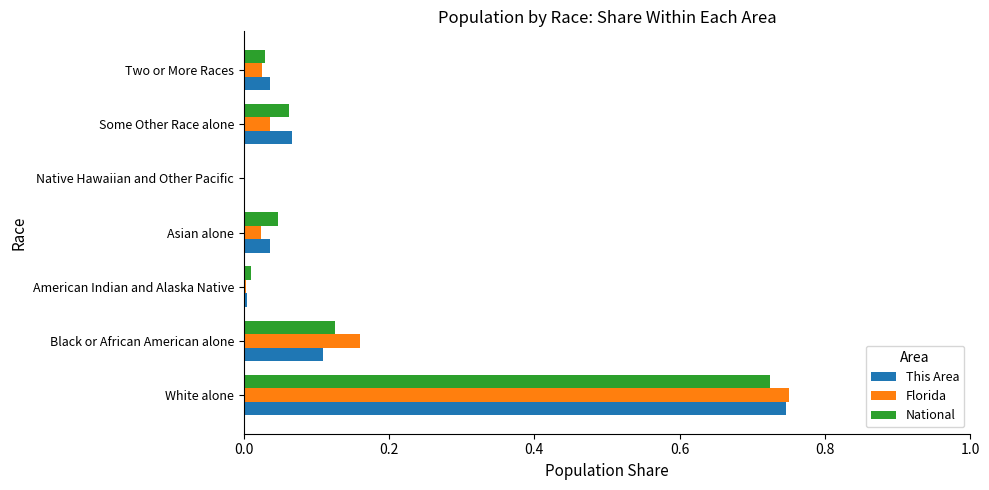

The value of This Area at Some Other Race alone is 0.0. True or false?

False